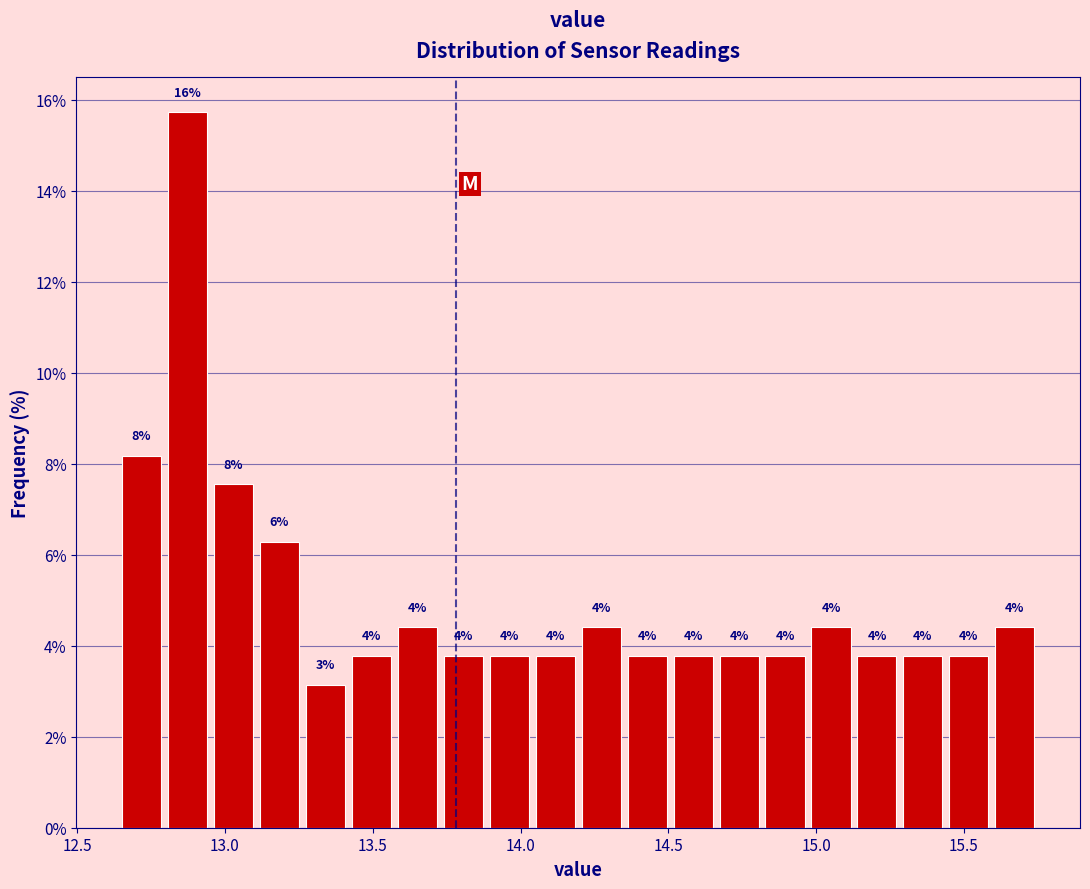

Read against the x-axis, roughly where is the centre of the tallest bar?

12.85